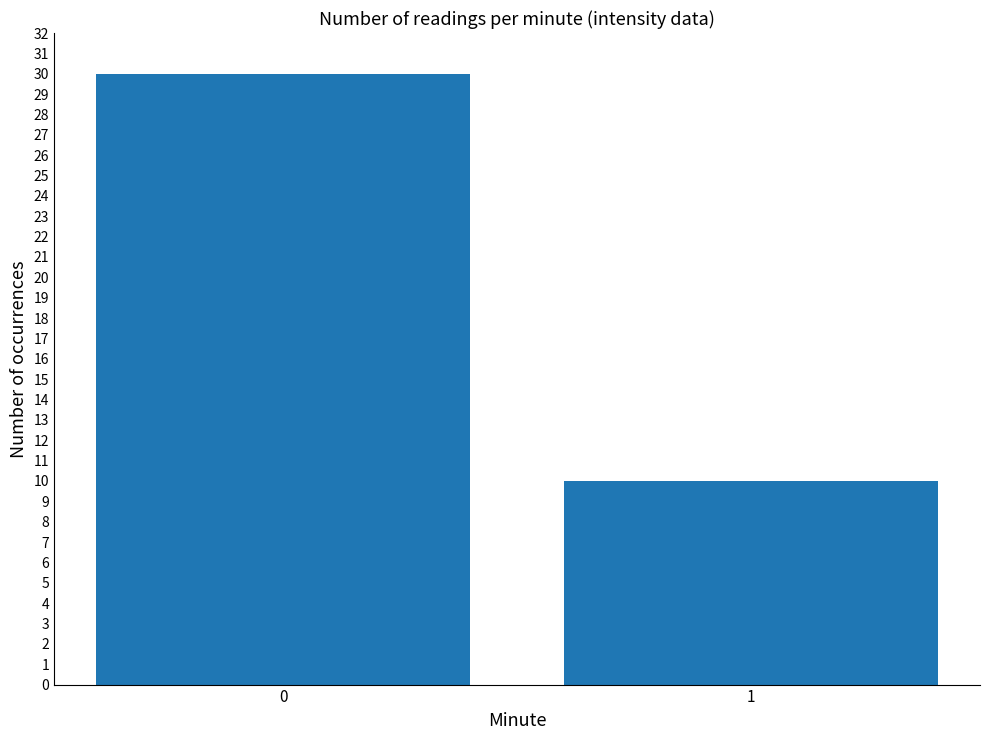

Rank the categories by value from highest to lowest.

0, 1